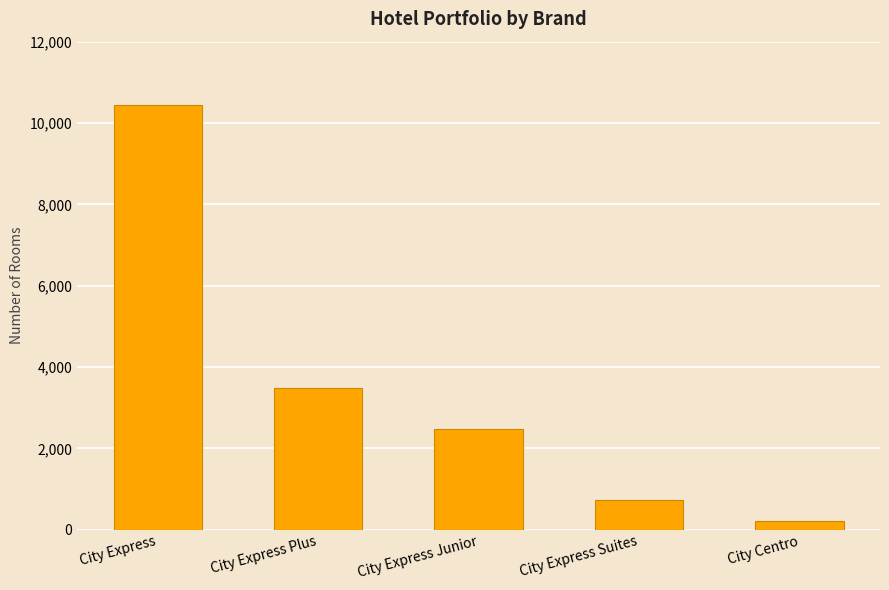

What is the change in value from City Express to City Centro?

-10219